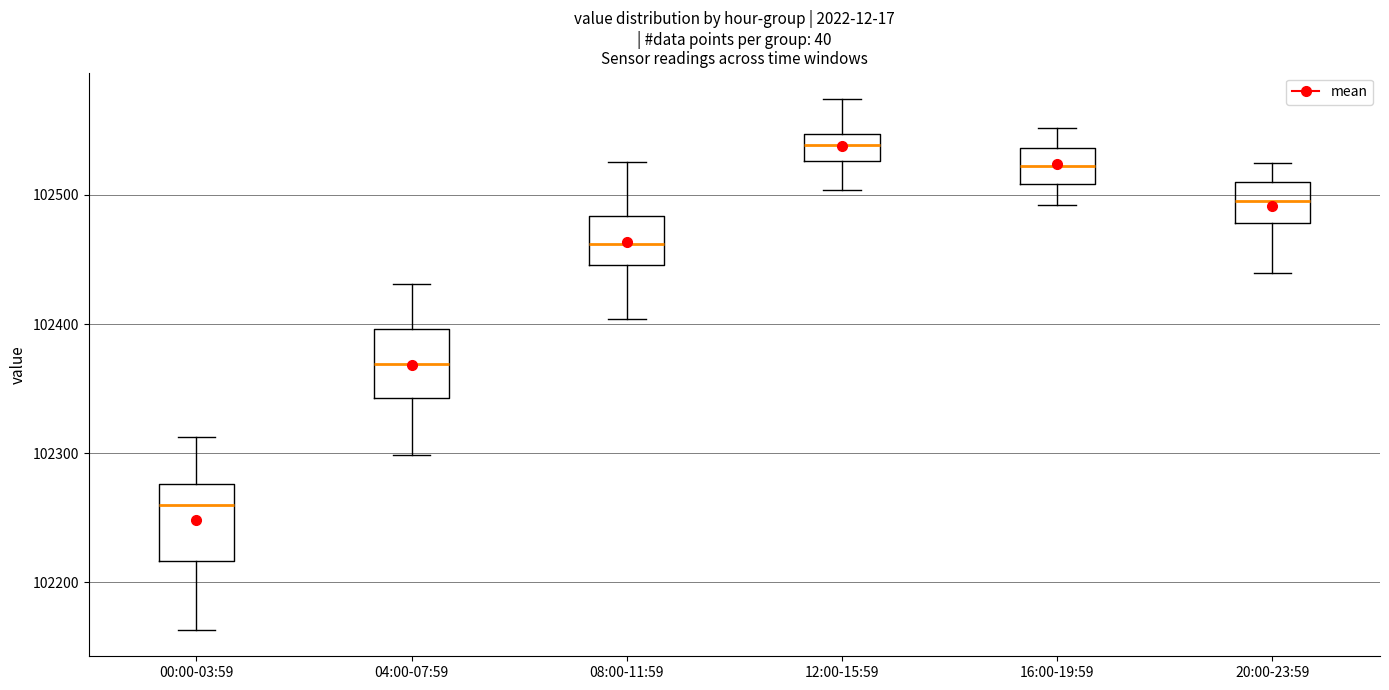

Reading left to right, transcribe this box plot: for each box, give where its median line is, the range the box spans, and where its two whiskers end, as read against the y-axis. The values are not printed on the chart, so give them approximately, as read against the axis.

00:00-03:59: median 102260, box 102220 to 102280, whiskers 102160 to 102310
04:00-07:59: median 102370, box 102340 to 102400, whiskers 102300 to 102430
08:00-11:59: median 102460, box 102450 to 102480, whiskers 102400 to 102530
12:00-15:59: median 102540, box 102530 to 102550, whiskers 102500 to 102570
16:00-19:59: median 102520, box 102510 to 102540, whiskers 102490 to 102550
20:00-23:59: median 102500, box 102480 to 102510, whiskers 102440 to 102520